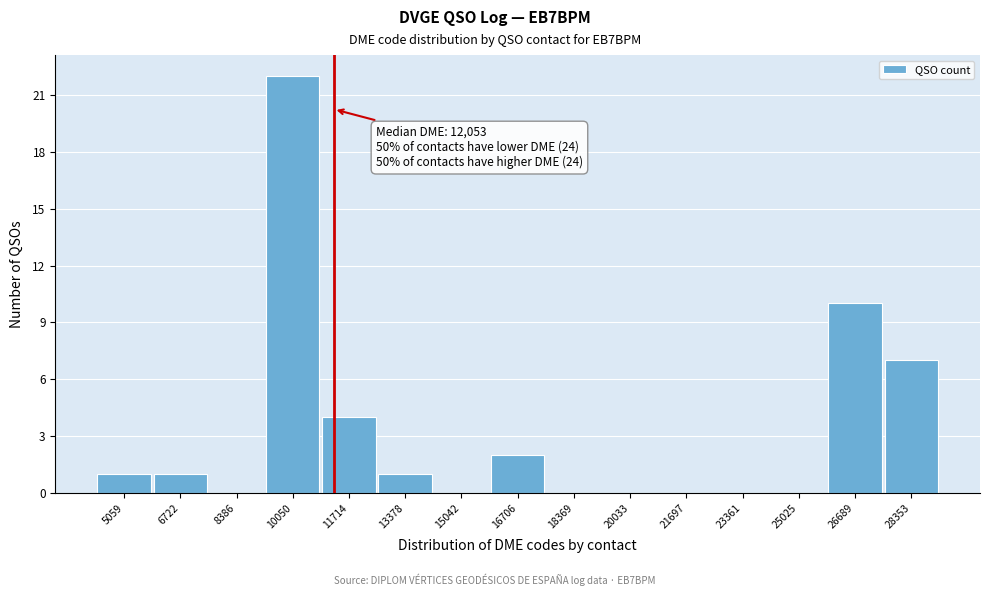

Reading left to right, what are all the values shown in this chart?

5059=1	6722=1	8386=0	10050=22	11714=4	13378=1	15042=0	16706=2	18369=0	20033=0	21697=0	23361=0	25025=0	26689=10	28353=7